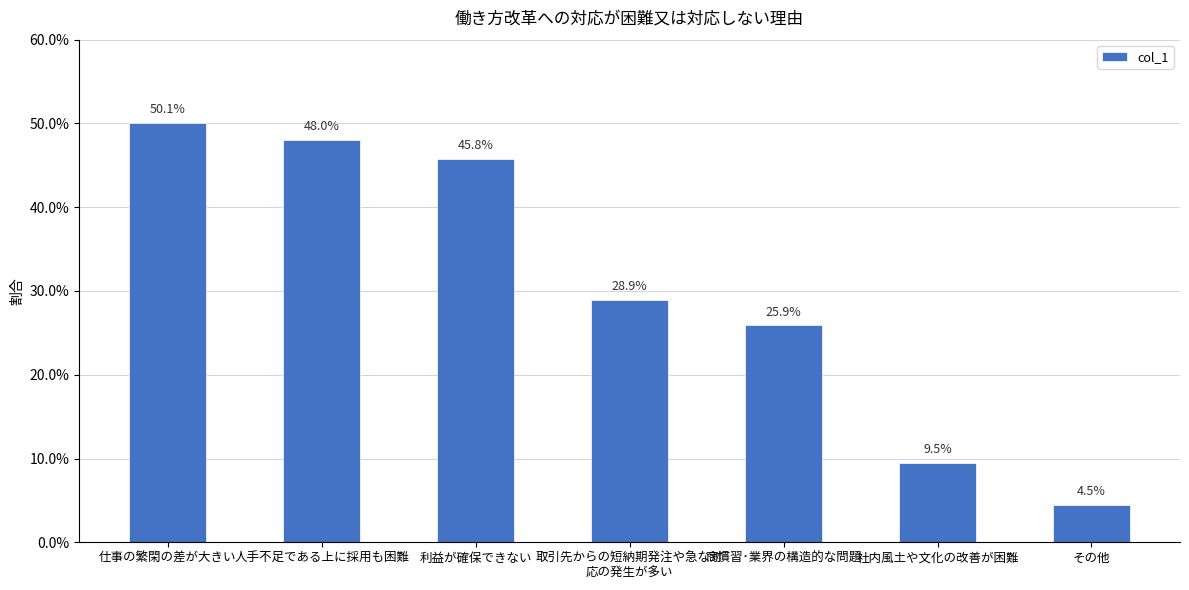

What position from the left is 利益が確保できない?

3